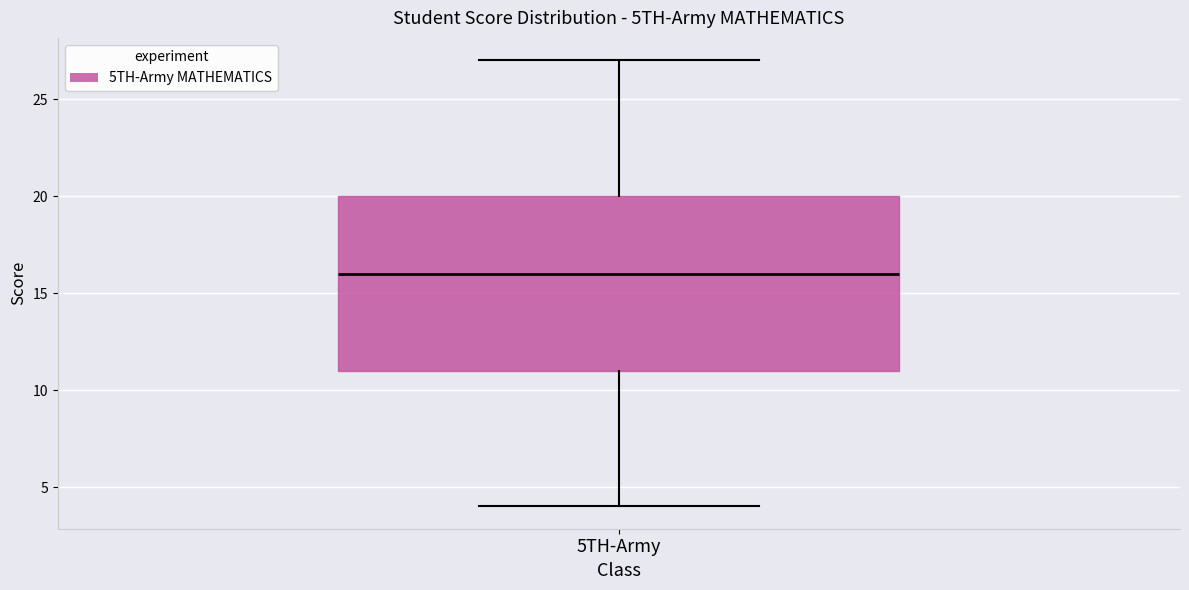

Transcribe this box plot: give where the median line is, the range the box spans, and where the two whiskers end, as read against the y-axis. The values are not printed on the chart, so give them approximately, as read against the axis.

median 16, box 11 to 20, whiskers 4 to 27